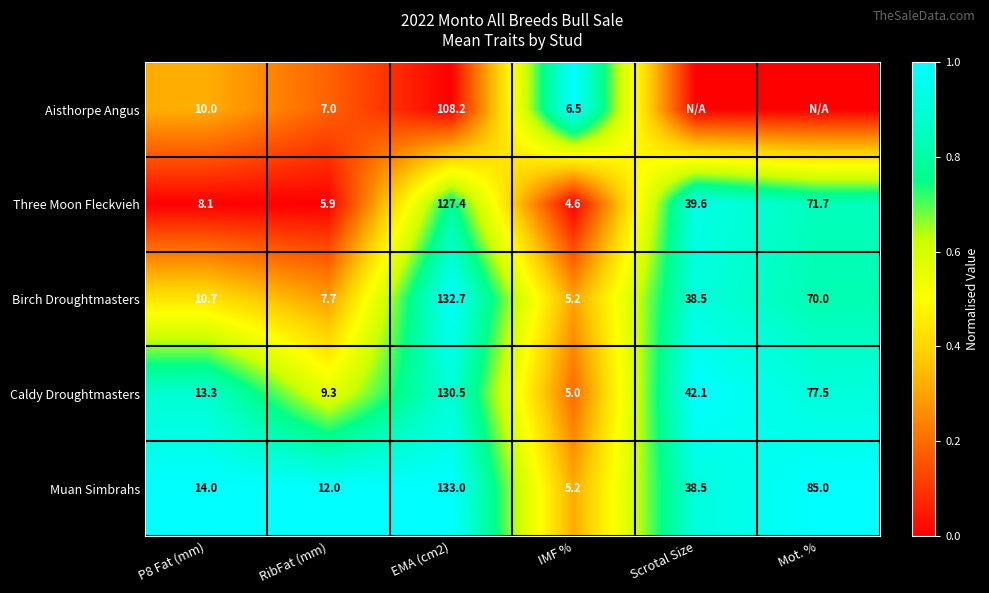

What is the difference between the Birch Droughtmasters values at RibFat (mm) and Mot. %?

62.3